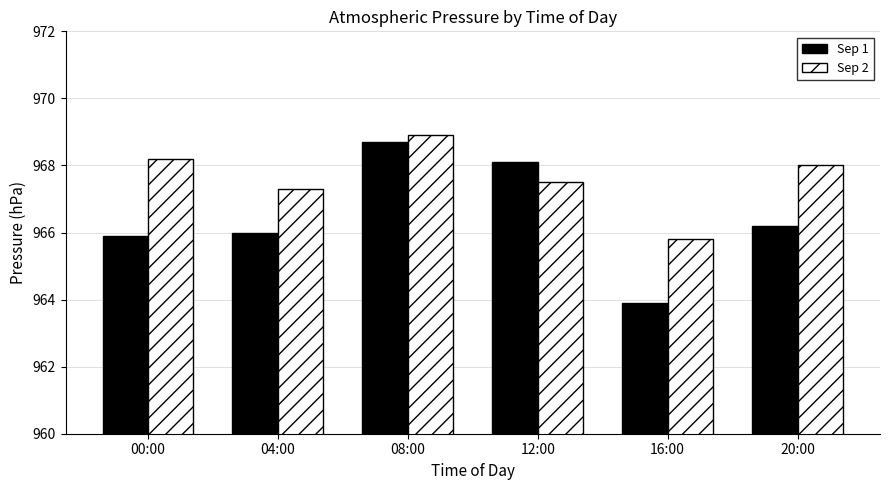

What is the total value across all series at 08:00?

1937.6